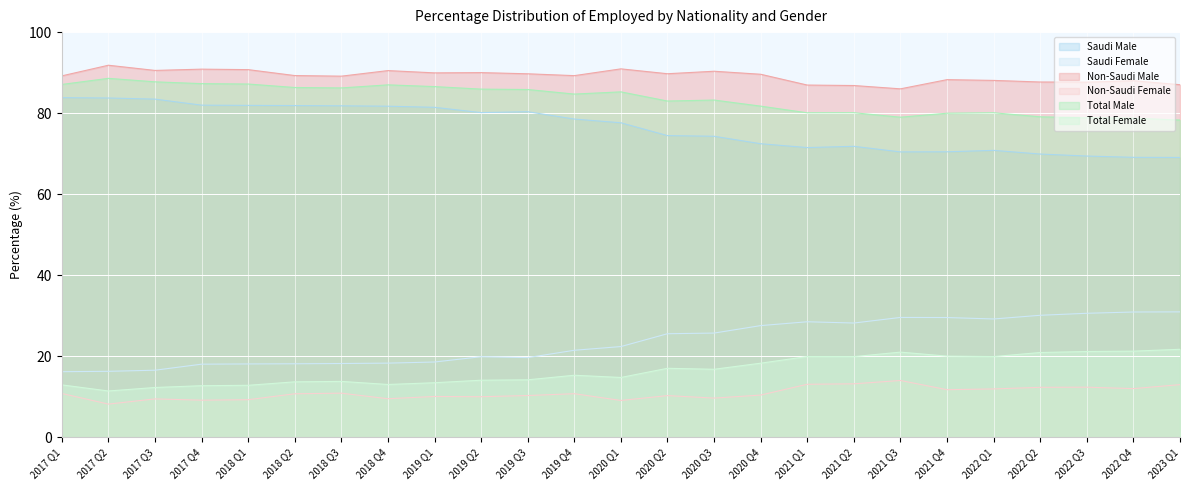

The value of Saudi Male at 2017 Q3 is 83.5. True or false?

True